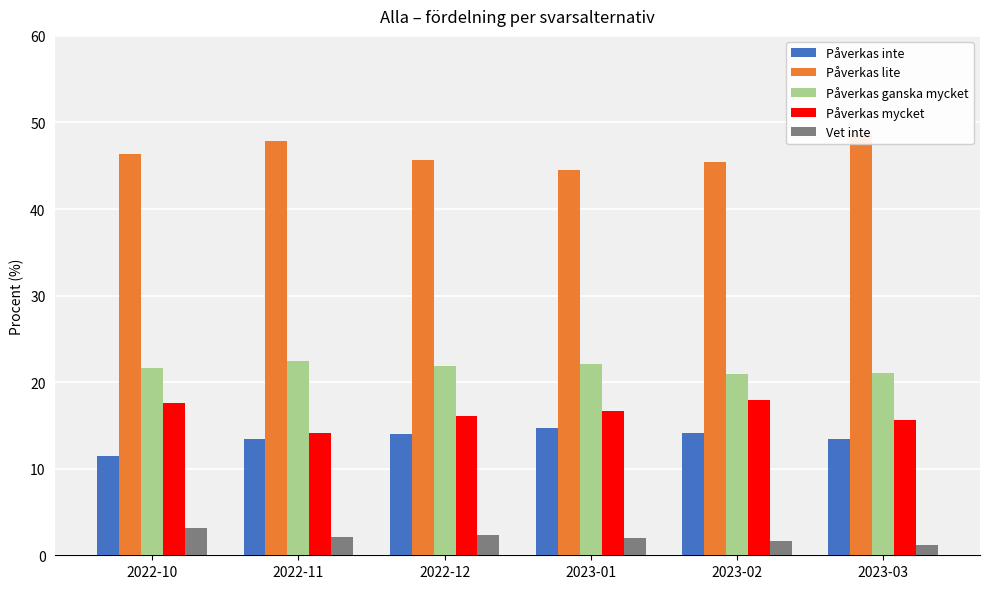

Reading left to right, transcribe all the data shown in this chart.

Påverkas inte: 2022-10=11.5	2022-11=13.4	2022-12=14.0	2023-01=14.7	2023-02=14.1	2023-03=13.4
Påverkas lite: 2022-10=46.3	2022-11=47.9	2022-12=45.7	2023-01=44.5	2023-02=45.4	2023-03=48.7
Påverkas ganska mycket: 2022-10=21.6	2022-11=22.5	2022-12=21.9	2023-01=22.1	2023-02=20.9	2023-03=21.1
Påverkas mycket: 2022-10=17.6	2022-11=14.1	2022-12=16.1	2023-01=16.7	2023-02=17.9	2023-03=15.6
Vet inte: 2022-10=3.1	2022-11=2.1	2022-12=2.3	2023-01=2.0	2023-02=1.7	2023-03=1.2